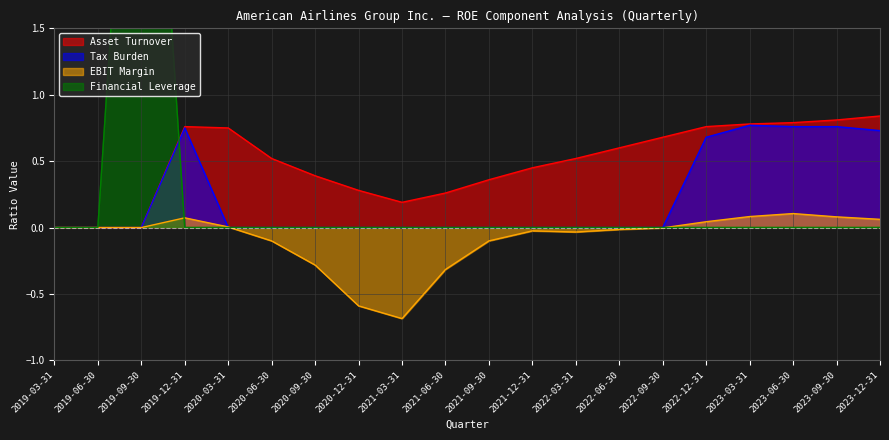

Which series has the widest spread of values?

Financial Leverage